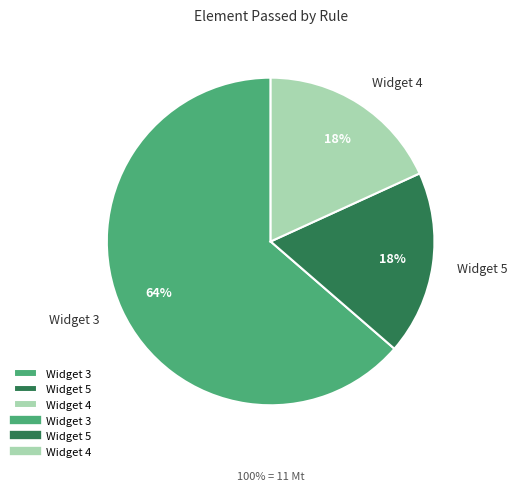

The Widget 5 slice represents 18% of the pie. True or false?

True